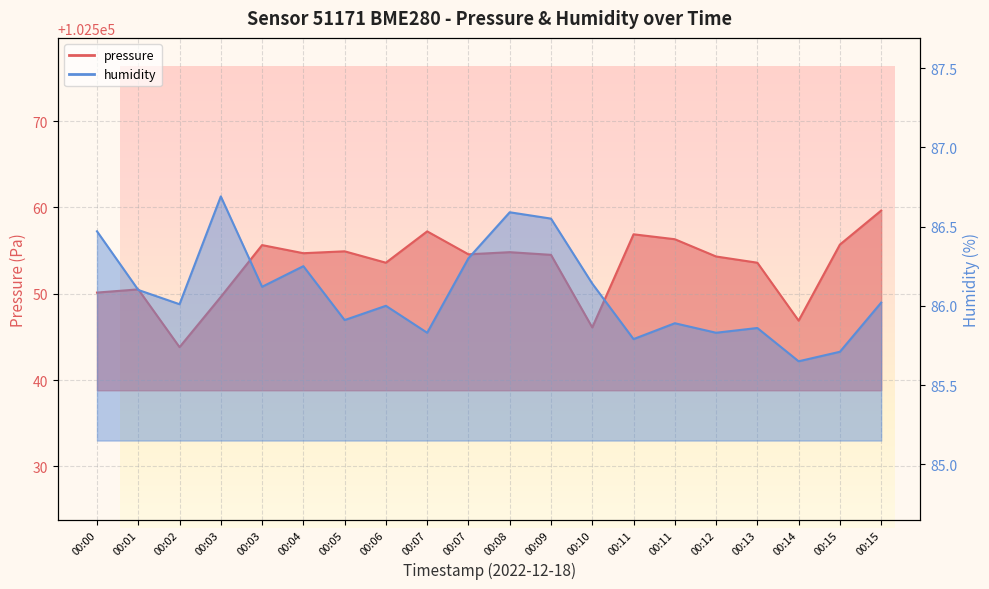

Which series has the largest range (max minus min)?

pressure